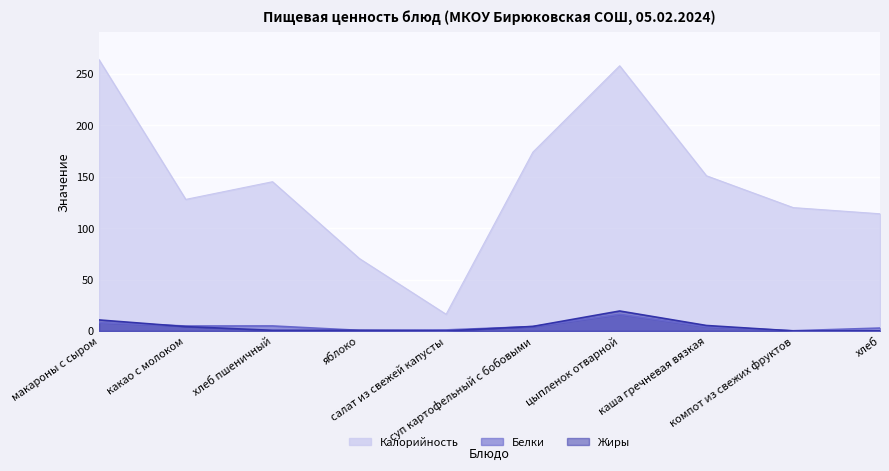

What is the sum of all Калорийность values?

1440.9